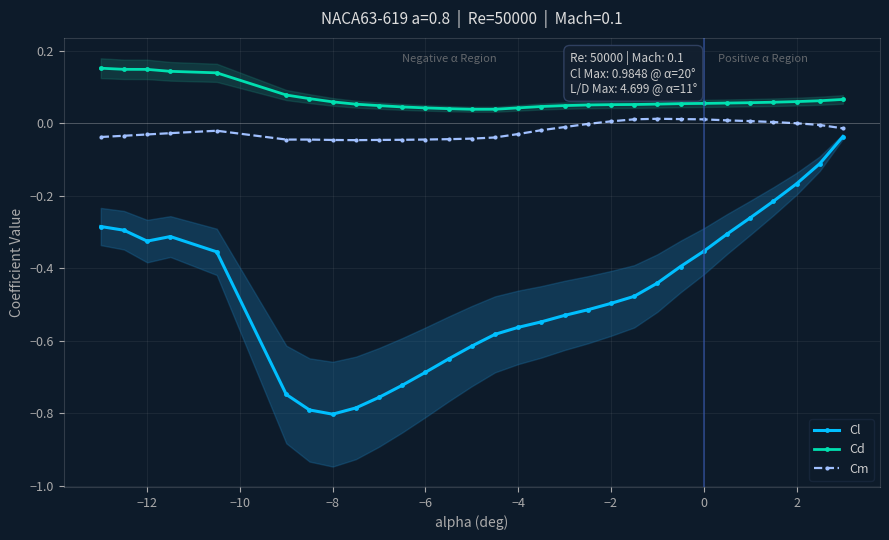

True or false: Cd and Cl cross at least once.

False